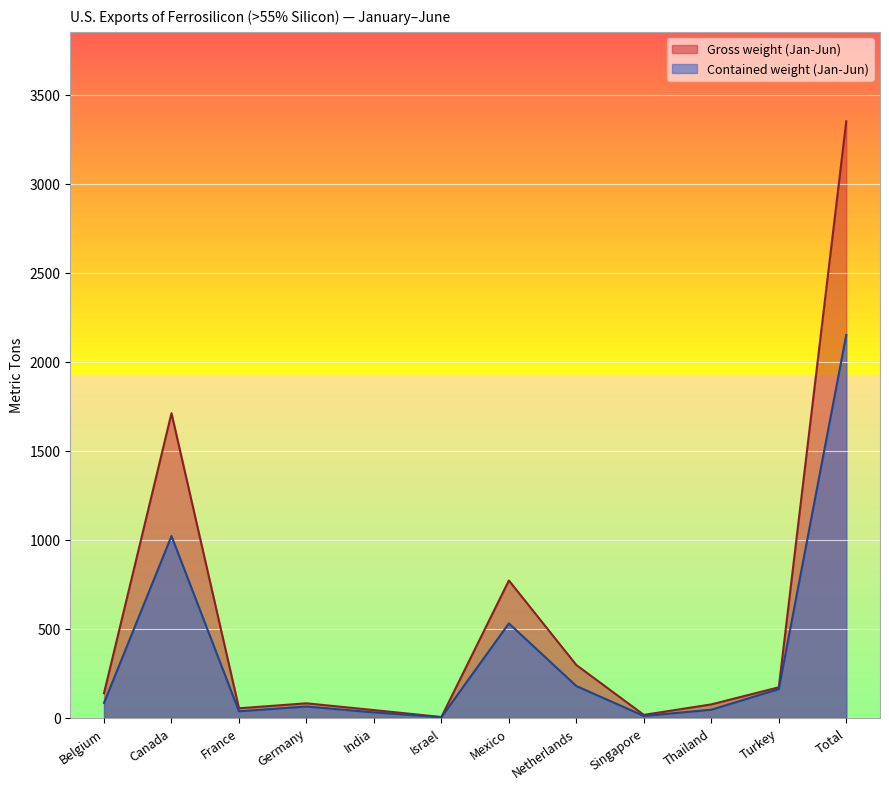

The Gross weight (Jan-Jun) series shows 137 at Belgium. True or false?

True